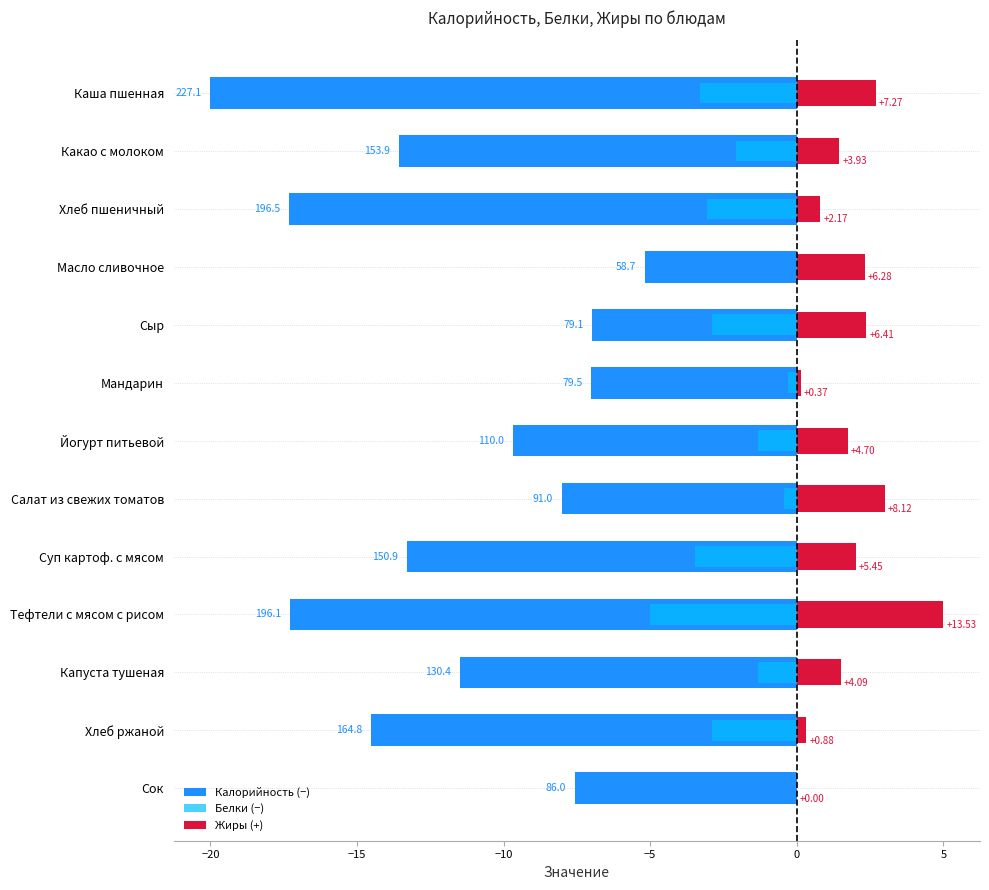

What is the difference between the second highest and minimum values in the Жиры (+) series?

3.0